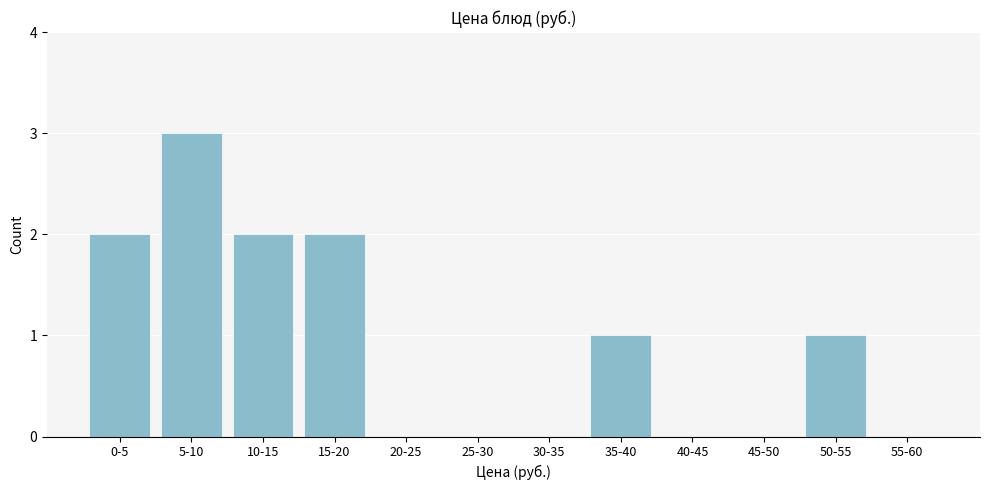

Reading left to right, extract all data points from this chart.

0-5=2	5-10=3	10-15=2	15-20=2	20-25=0	25-30=0	30-35=0	35-40=1	40-45=0	45-50=0	50-55=1	55-60=0